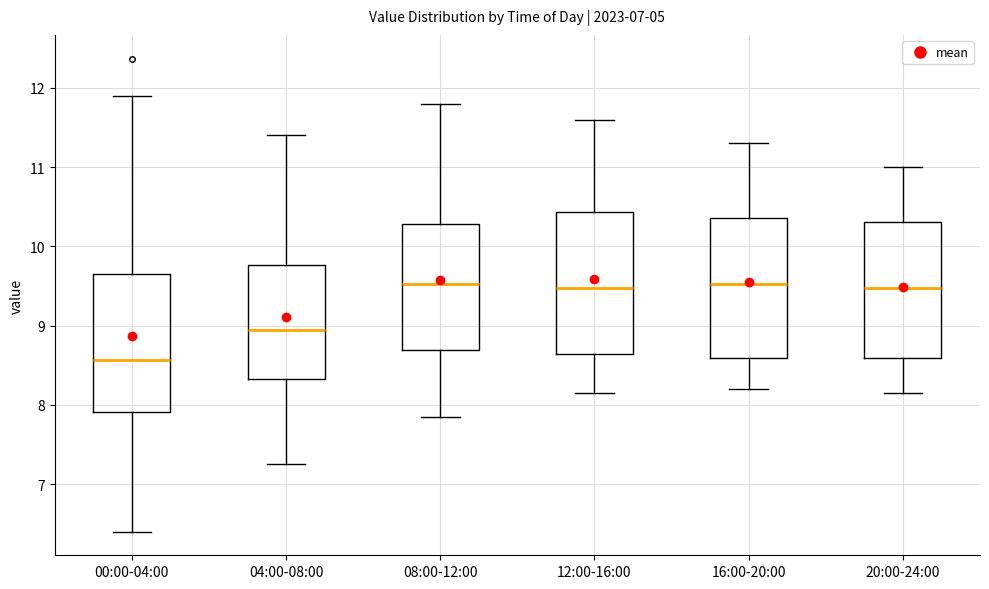

Reading left to right, transcribe this box plot: for each box, give where its median line is, the range the box spans, and where its two whiskers end, as read against the y-axis. The values are not printed on the chart, so give them approximately, as read against the axis.

00:00-04:00: median 8.6, box 7.9 to 9.7, whiskers 6.4 to 11.9
04:00-08:00: median 9.0, box 8.3 to 9.8, whiskers 7.3 to 11.4
08:00-12:00: median 9.5, box 8.7 to 10.3, whiskers 7.9 to 11.8
12:00-16:00: median 9.5, box 8.6 to 10.4, whiskers 8.2 to 11.6
16:00-20:00: median 9.5, box 8.6 to 10.4, whiskers 8.2 to 11.3
20:00-24:00: median 9.5, box 8.6 to 10.3, whiskers 8.2 to 11.0